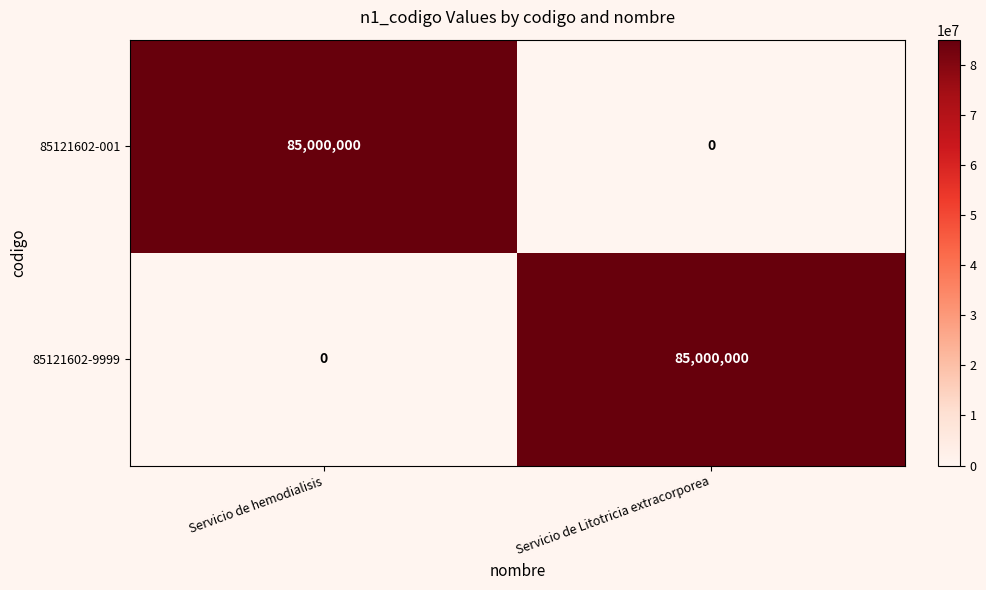

Reading left to right, extract all data points from this chart.

85121602-001: Servicio de hemodialisis=85000000	Servicio de Litotricia extracorporea=0
85121602-9999: Servicio de hemodialisis=0	Servicio de Litotricia extracorporea=85000000